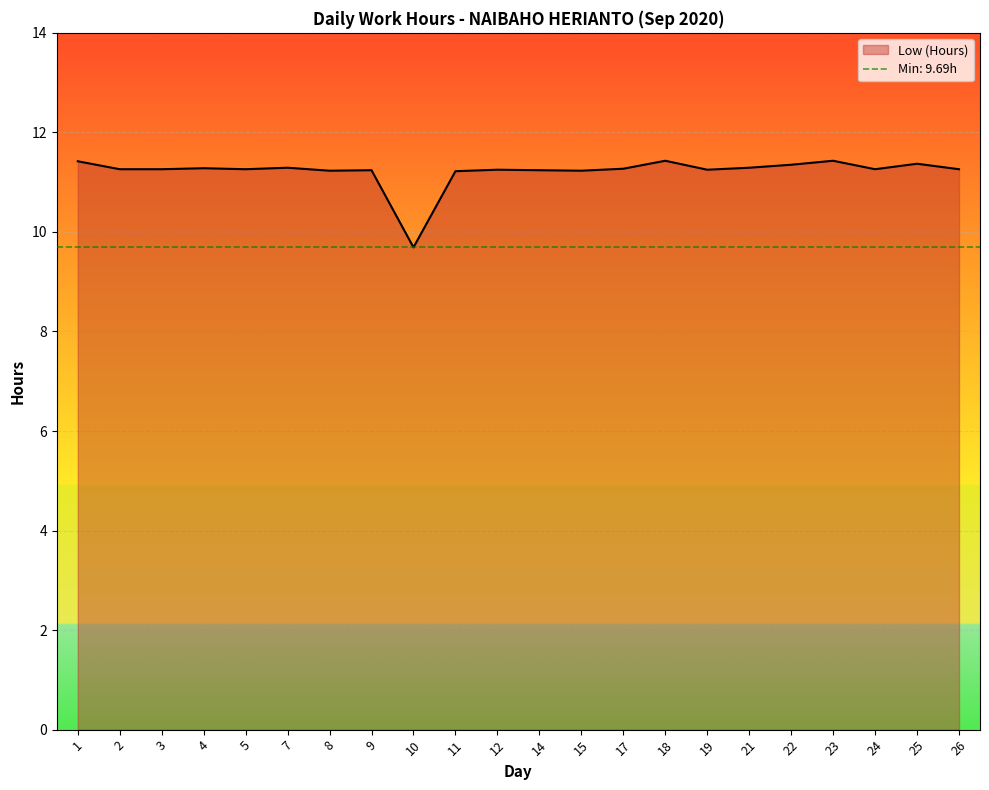

Reading left to right, transcribe all the data shown in this chart.

1=11.4	2=11.3	3=11.3	4=11.3	5=11.3	7=11.3	8=11.2	9=11.2	10=9.7	11=11.2	12=11.2	14=11.2	15=11.2	17=11.3	18=11.4	19=11.2	21=11.3	22=11.3	23=11.4	24=11.3	25=11.4	26=11.3